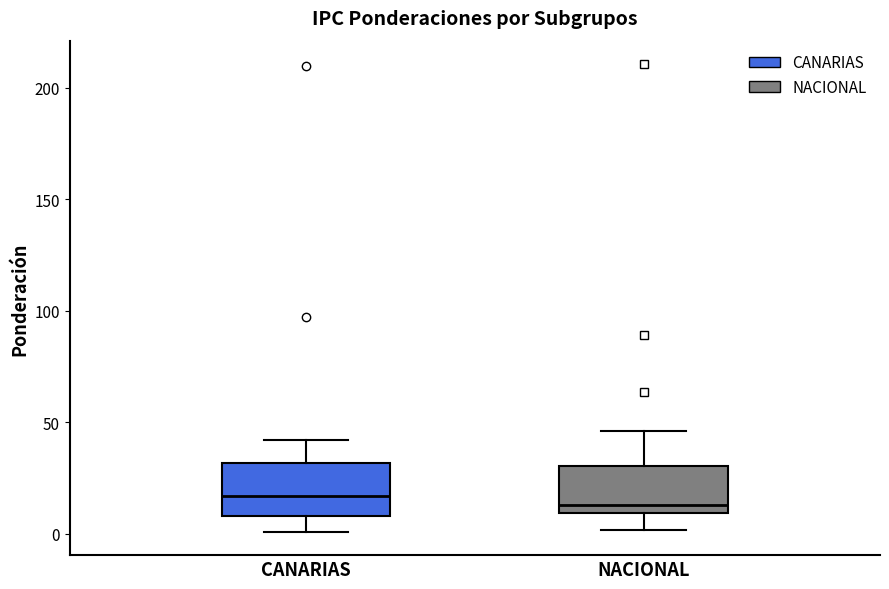

Reading left to right, transcribe this box plot: for each box, give where its median line is, the range the box spans, and where its two whiskers end, as read against the y-axis. The values are not printed on the chart, so give them approximately, as read against the axis.

CANARIAS: median 15, box 10 to 30, whiskers 0 to 40
NACIONAL: median 15, box 10 to 30, whiskers 0 to 45